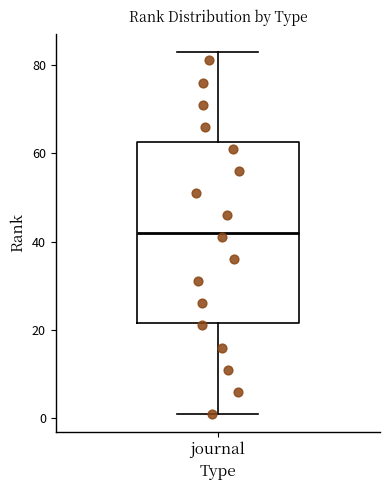

Where does the upper whisker of the box for journal end on the y-axis? The values are not printed on the chart, so give them approximately, as read against the axis.

84